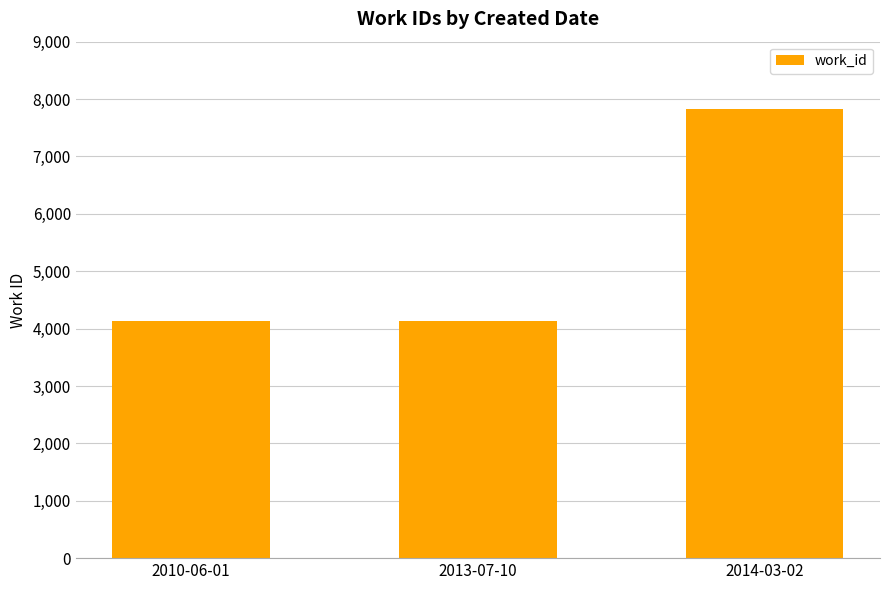

Is it true that the value at 2014-03-02 is 7819?

True